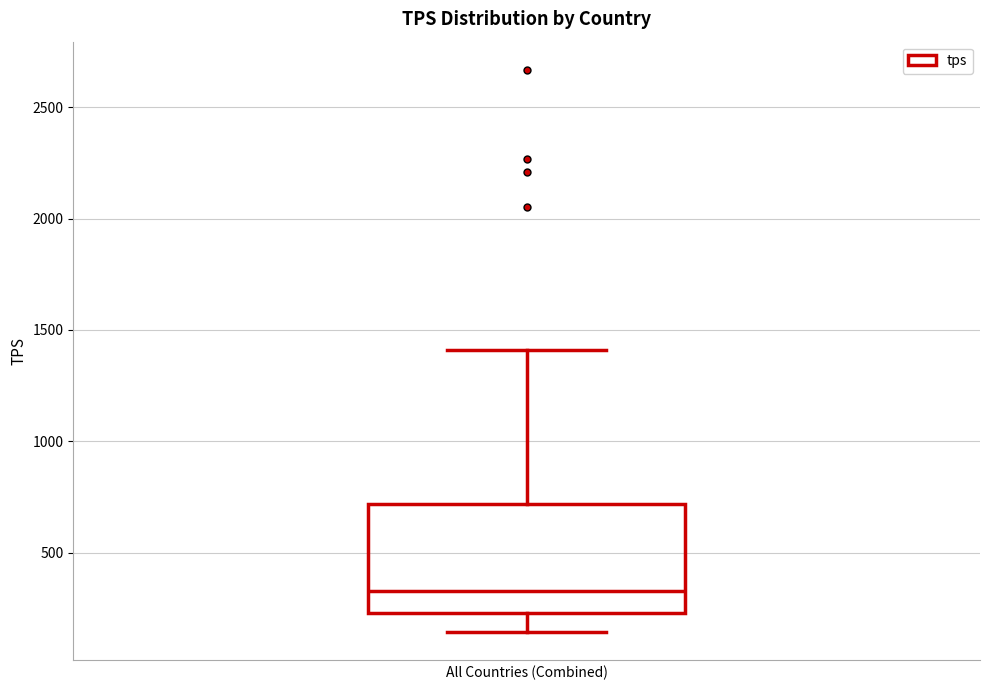

Where is the lower edge of the box on the y-axis? The values are not printed on the chart, so give them approximately, as read against the axis.

250